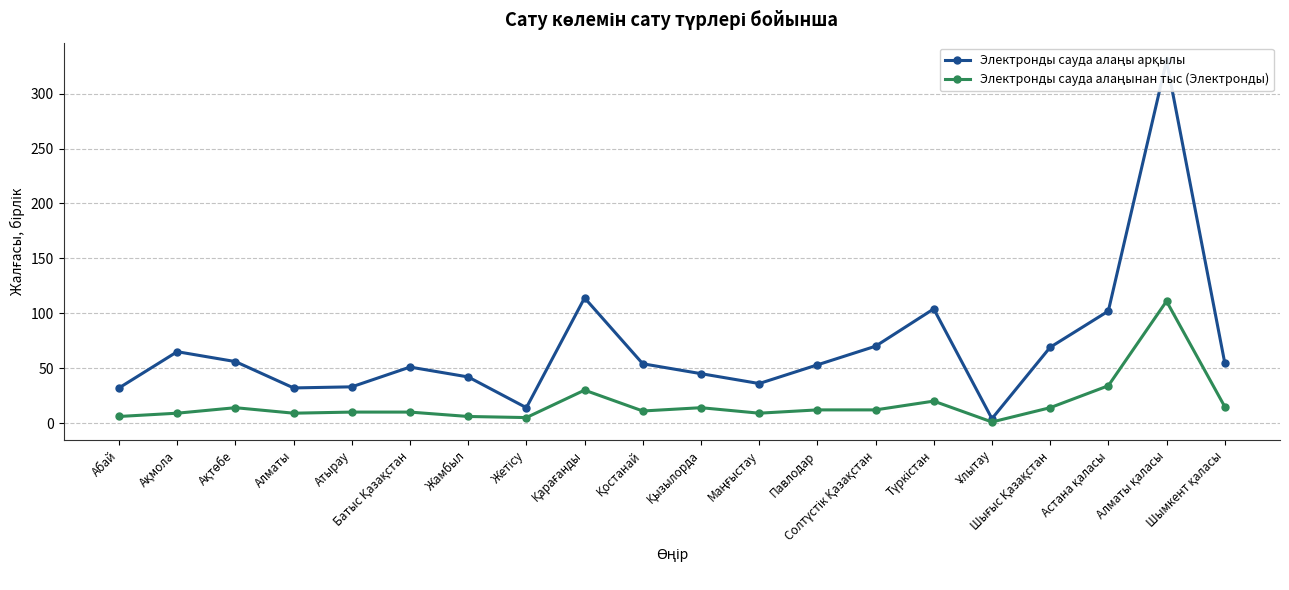

True or false: Электронды сауда алаңы арқылы has more than 0 points higher than both neighbors.

True